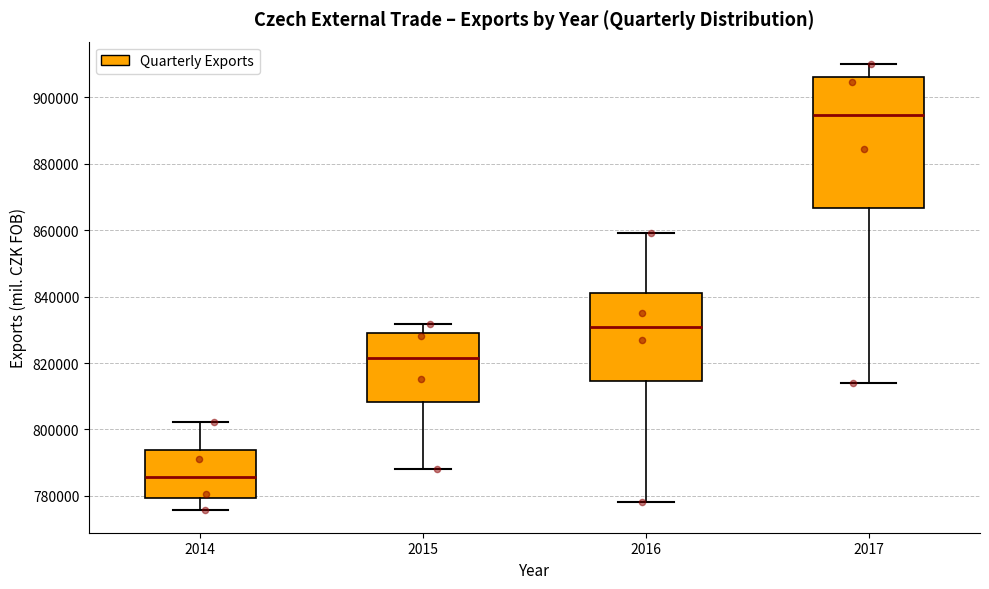

Which box's median line is the lowest?

2014